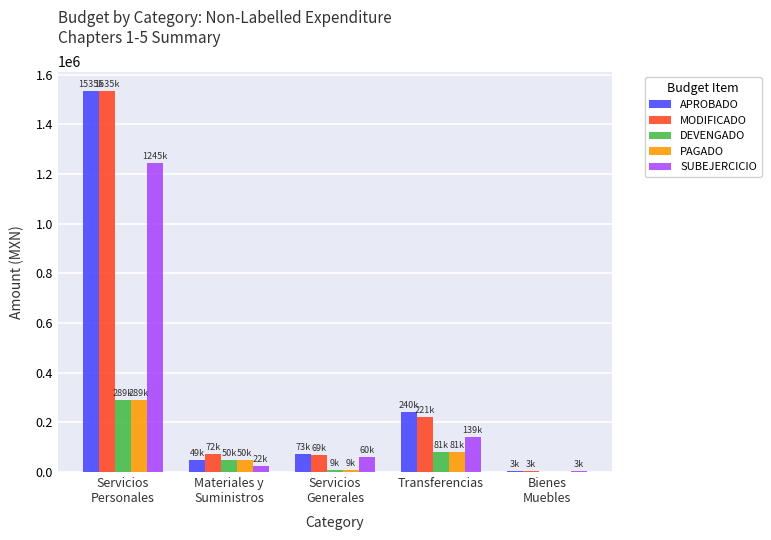

At which label is MODIFICADO closest to 768914?

Transferencias